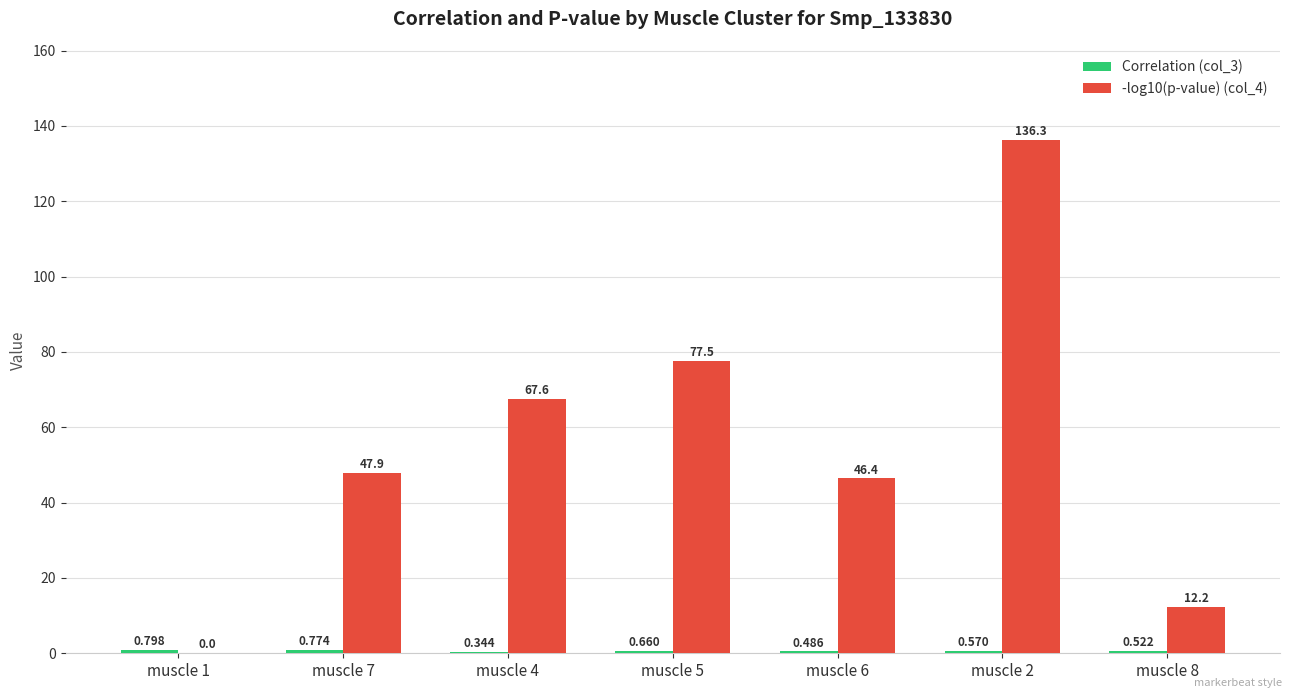

At which category does the chart reach its minimum across all series?

muscle 1